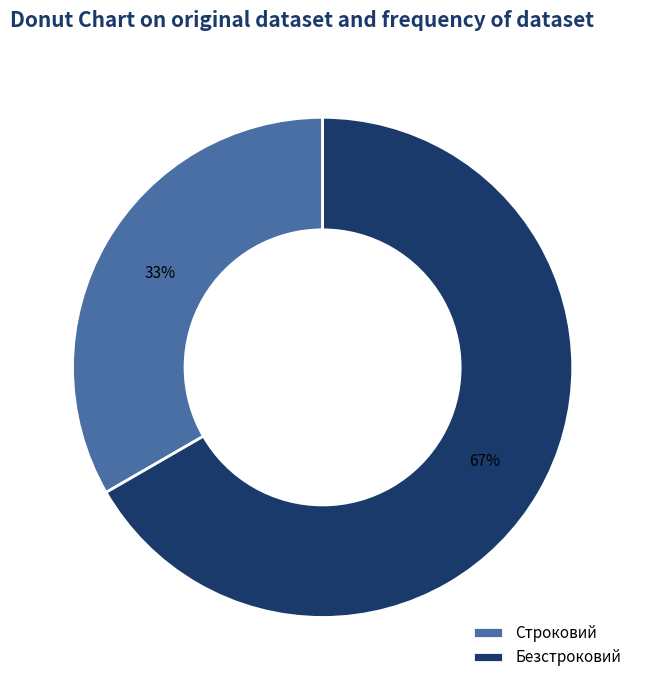

Count the number of slices in the pie.

2